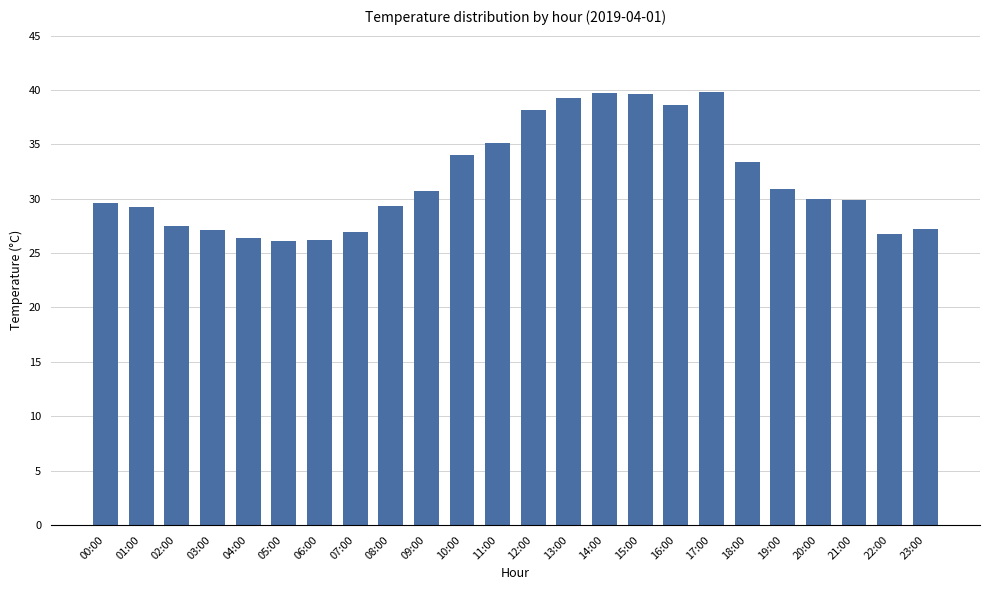

What is the ratio of the value at 22:00 to the value at 21:00?

0.9